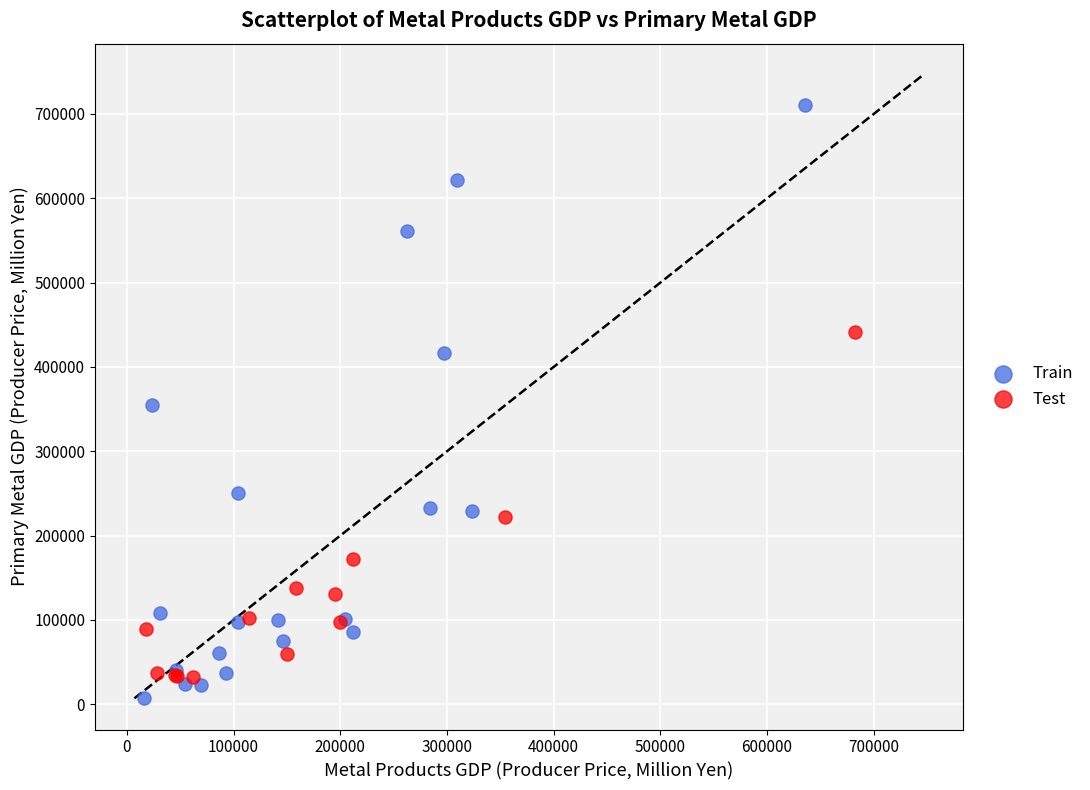

Which series contains the highest Y value?

Train